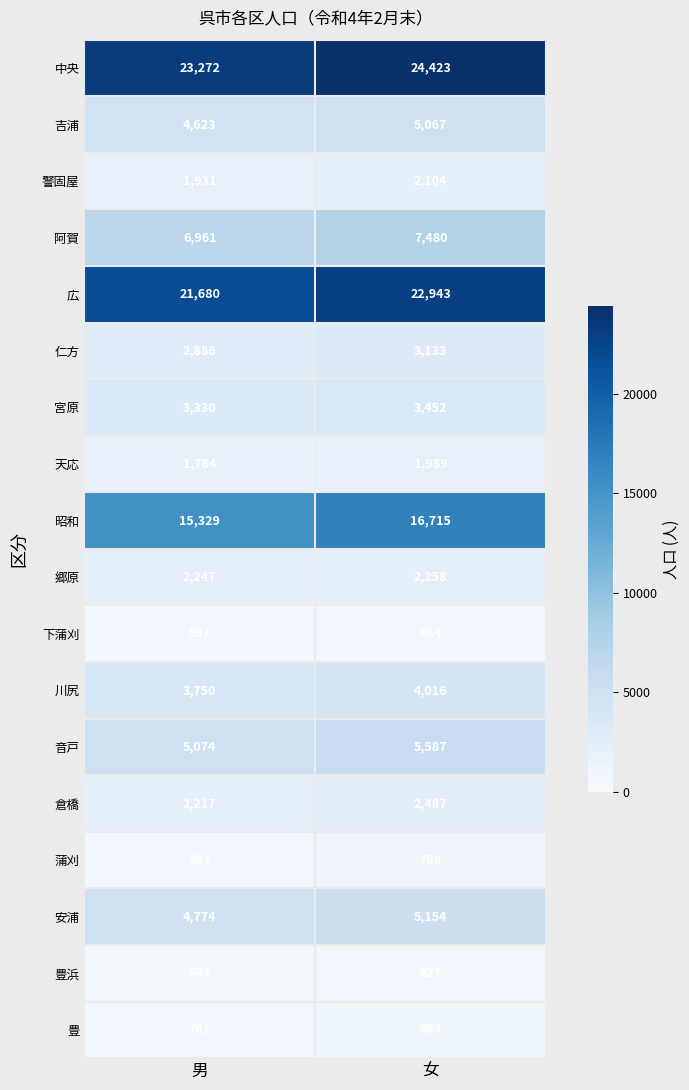

What is the lowest value of the 豊 series?

701